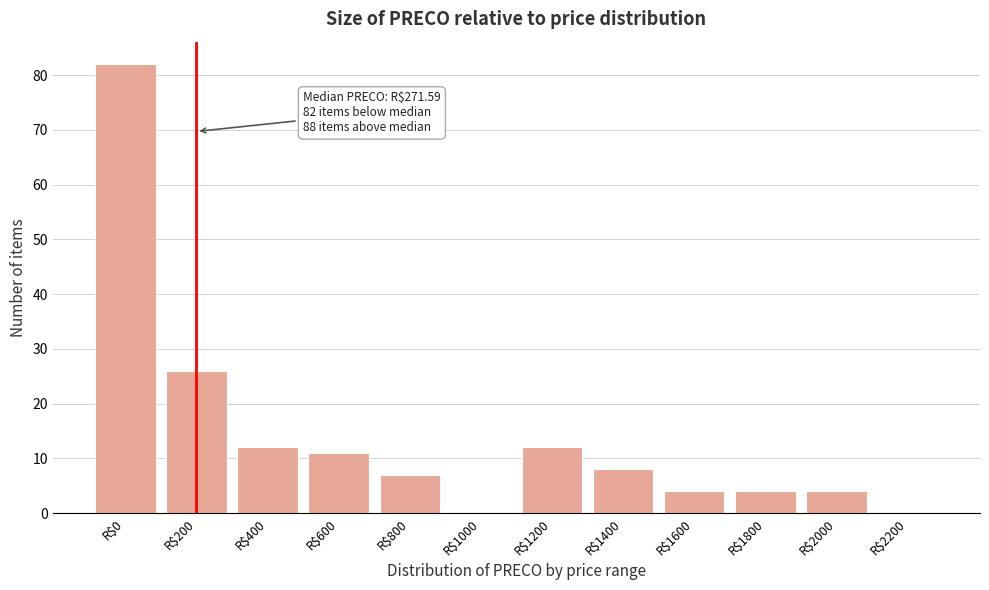

The chart shows a value of 7 at R$2000. True or false?

False